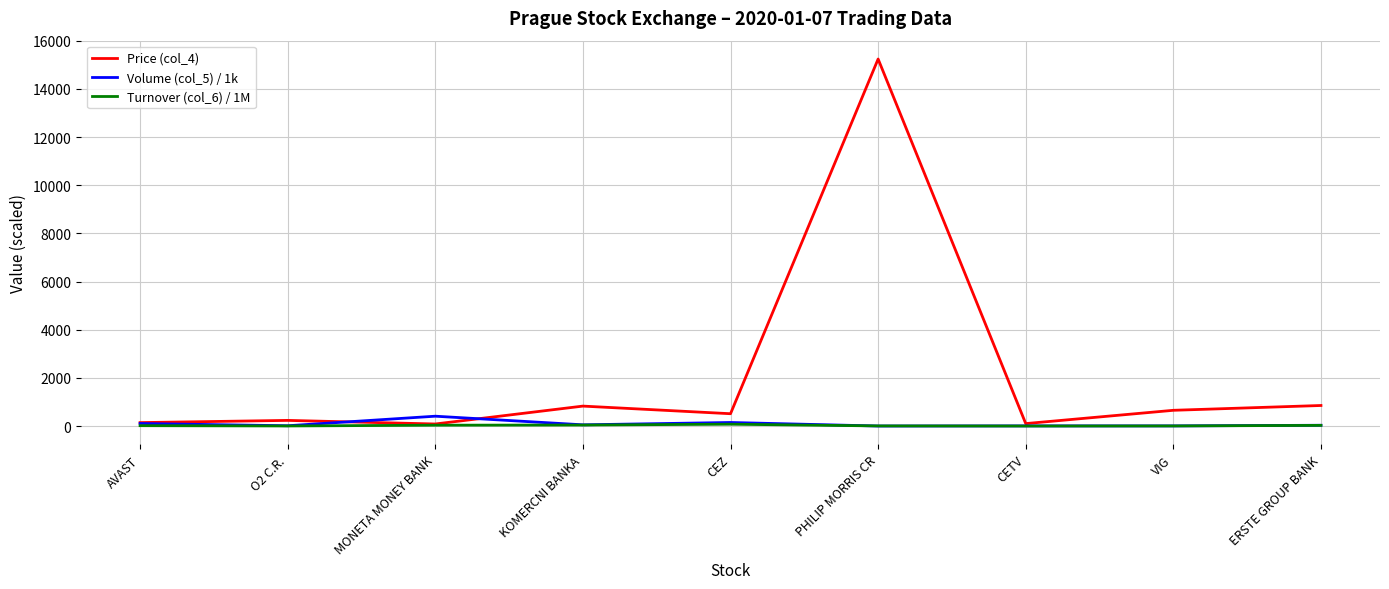

What is the difference between the highest and lowest values at CEZ?

435.7